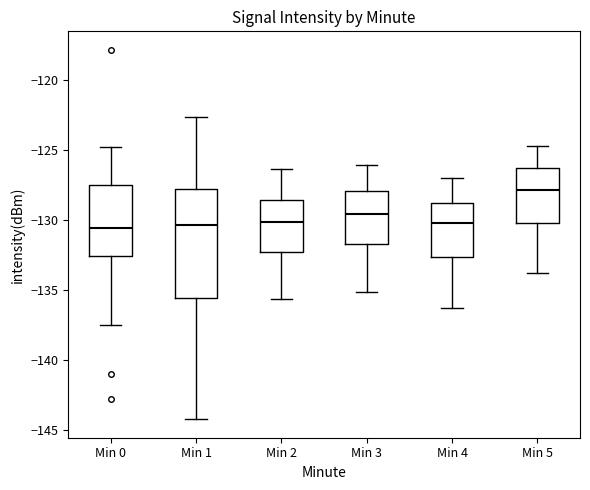

Where is the lower edge of the box for Min 4 on the y-axis? The values are not printed on the chart, so give them approximately, as read against the axis.

-132.5